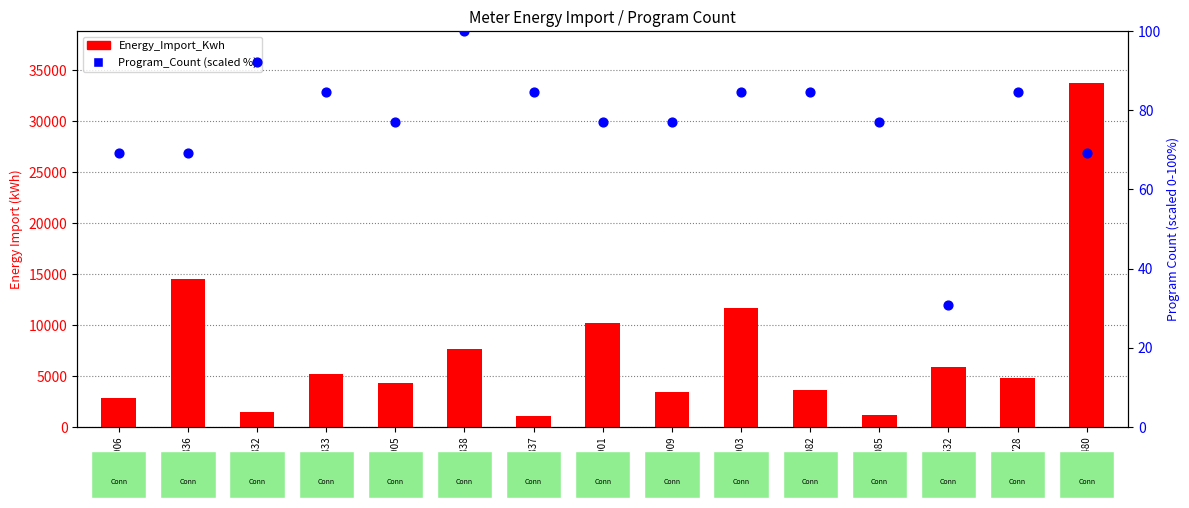

At how many categories does at least one series exceed 7667?

4